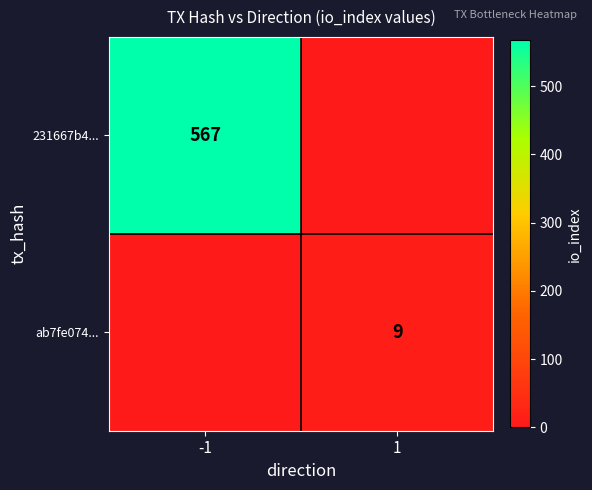

True or false: ab7fe074... has a value of 12 at 1.

False